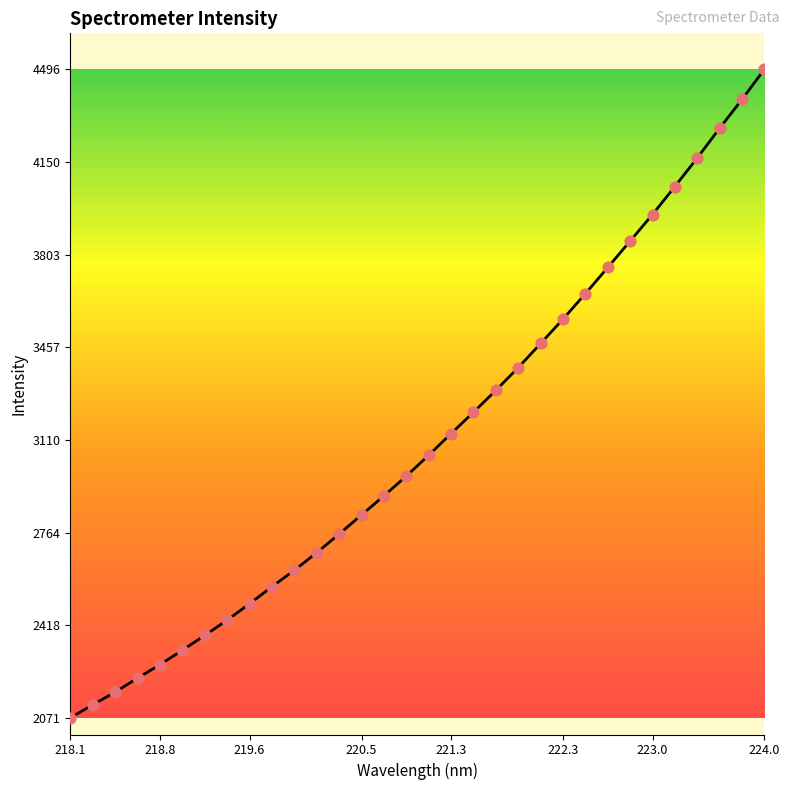

What is the minimum value shown in the chart?

2071.6